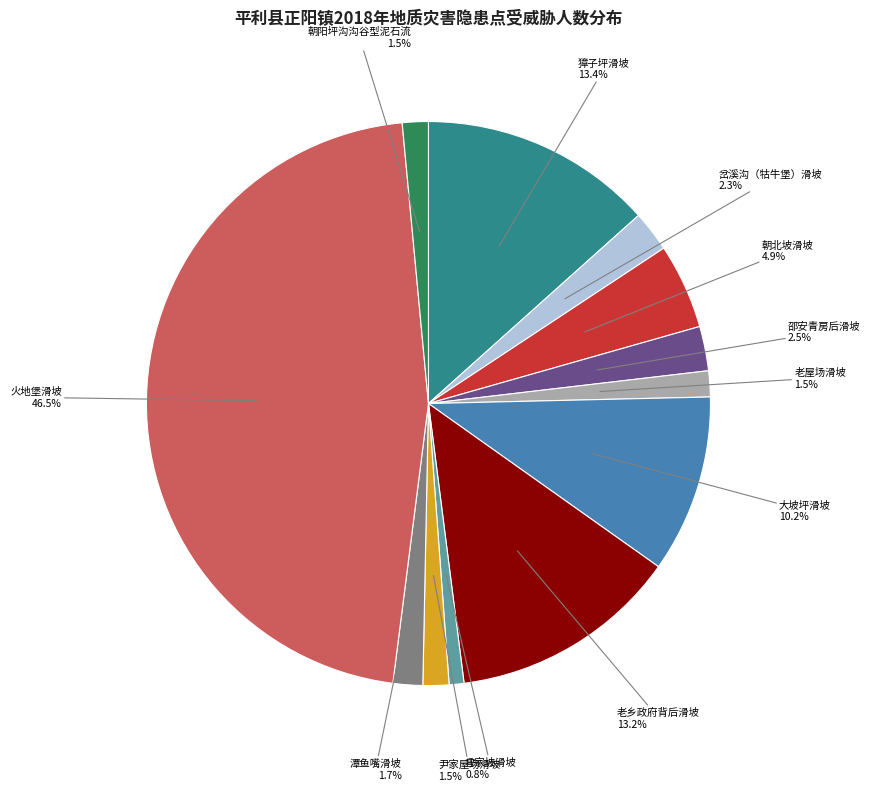

Does any single category account for the majority?

No